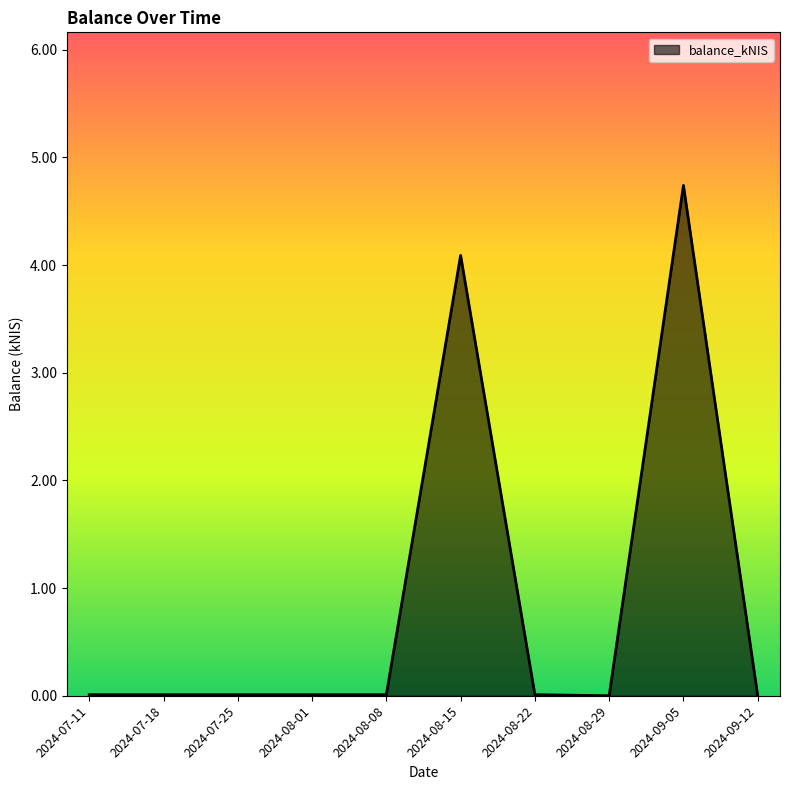

What is the difference between the maximum and minimum values?

4.7